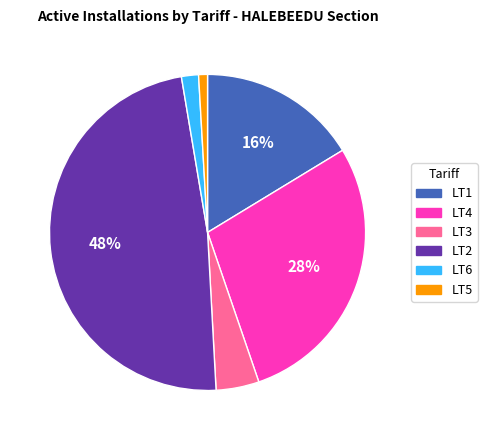

Which category has the smallest portion of the pie?

LT5